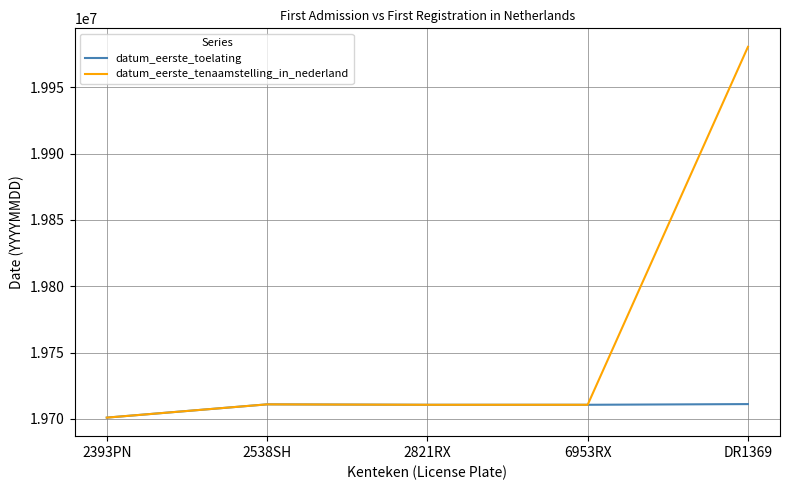

What is the lowest value of the datum_eerste_tenaamstelling_in_nederland series?

19701030